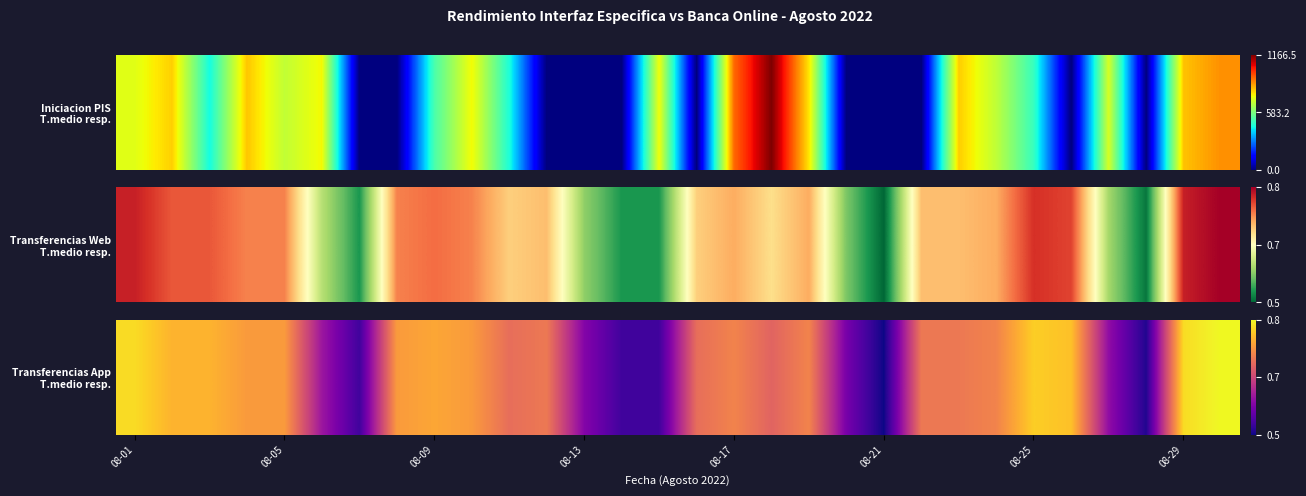

At which label is the value closest to 0?

08-21